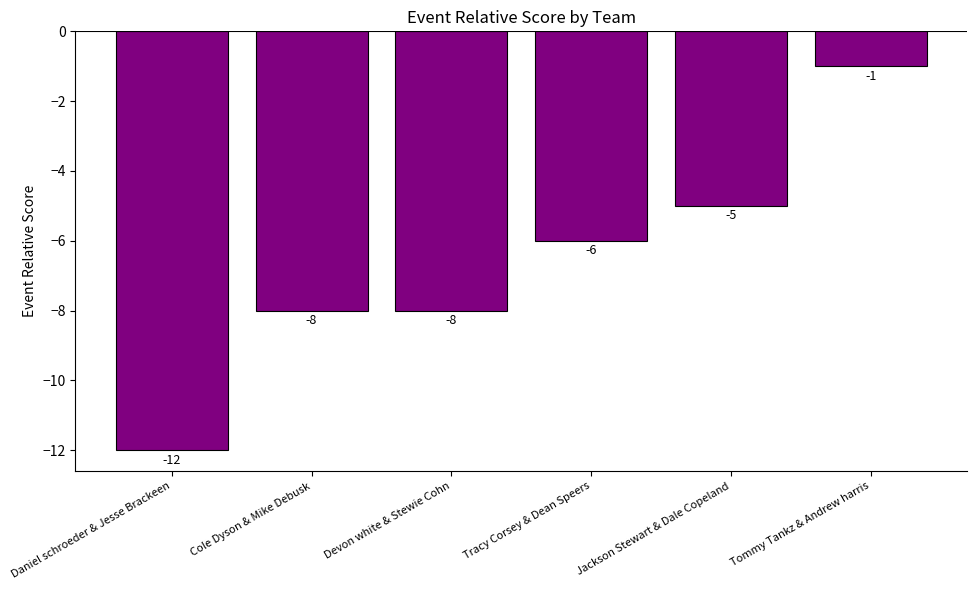

At which label does the data first exceed -6?

Jackson Stewart & Dale Copeland